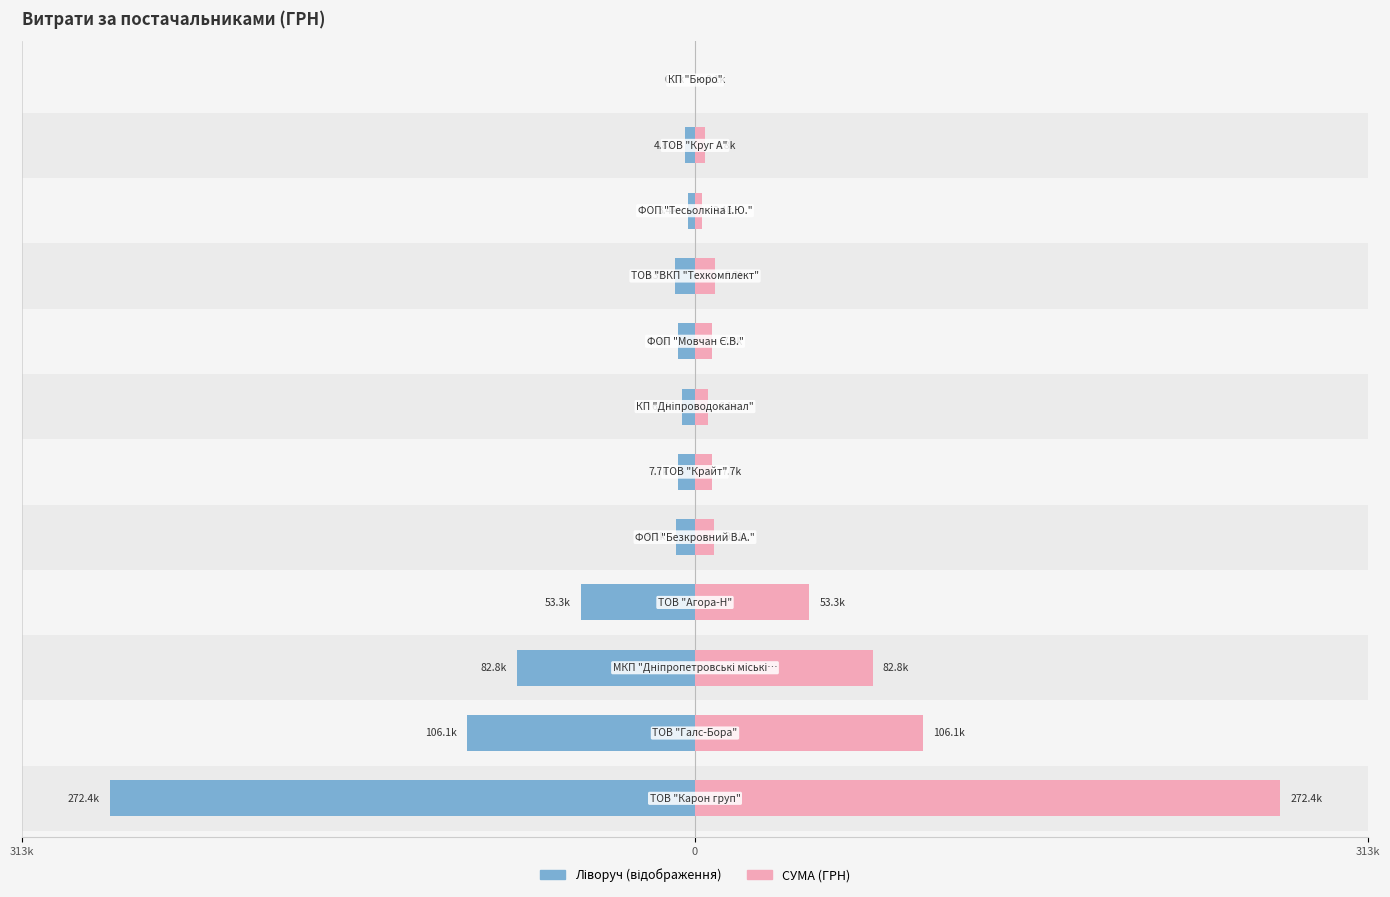

Reading left to right, list all the values displayed in this chart.

272422.2	106147.3	82834.0	53287.5	9062.8	7730.8	6109.0	7889.8	9270.0	3387.1	4802.2	84.5